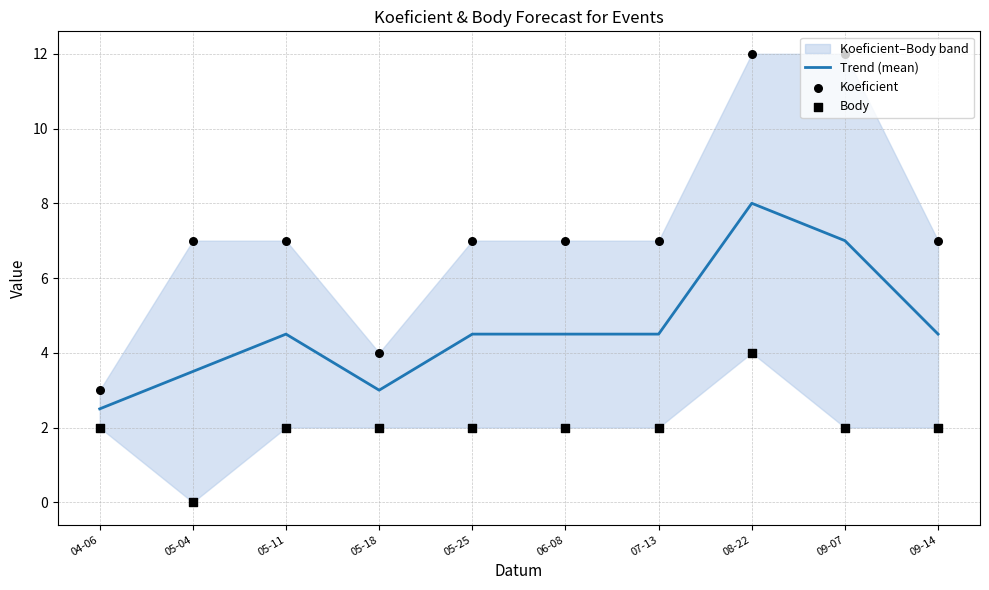

Is the value of Koeficient at 07-13 greater than the value of Body at 07-13?

Yes